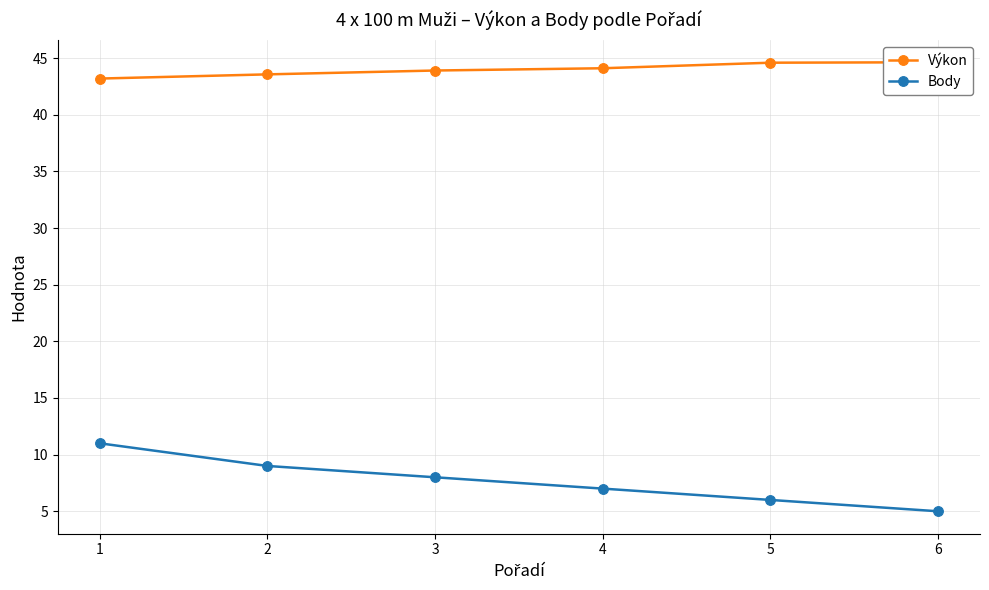

What is the average value of the Body series?

8